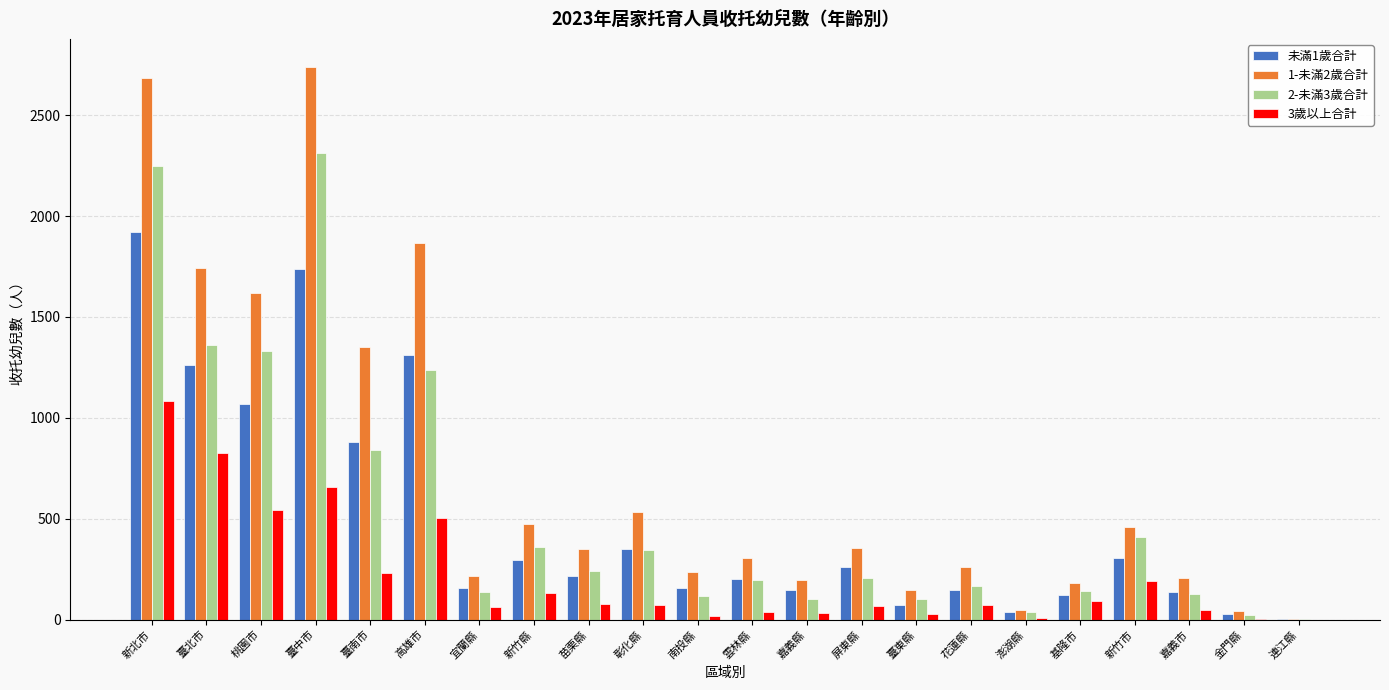

At which label does 未滿1歲合計 reach its peak?

新北市